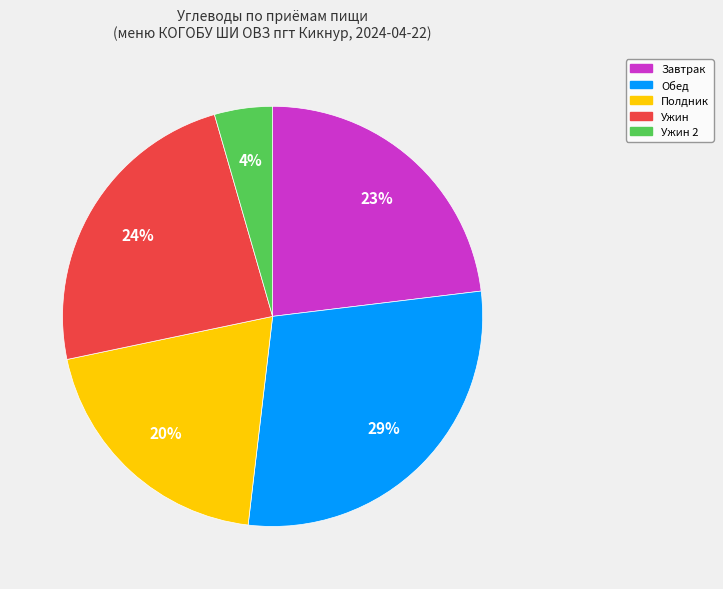

Which category has the smallest portion of the pie?

Ужин 2